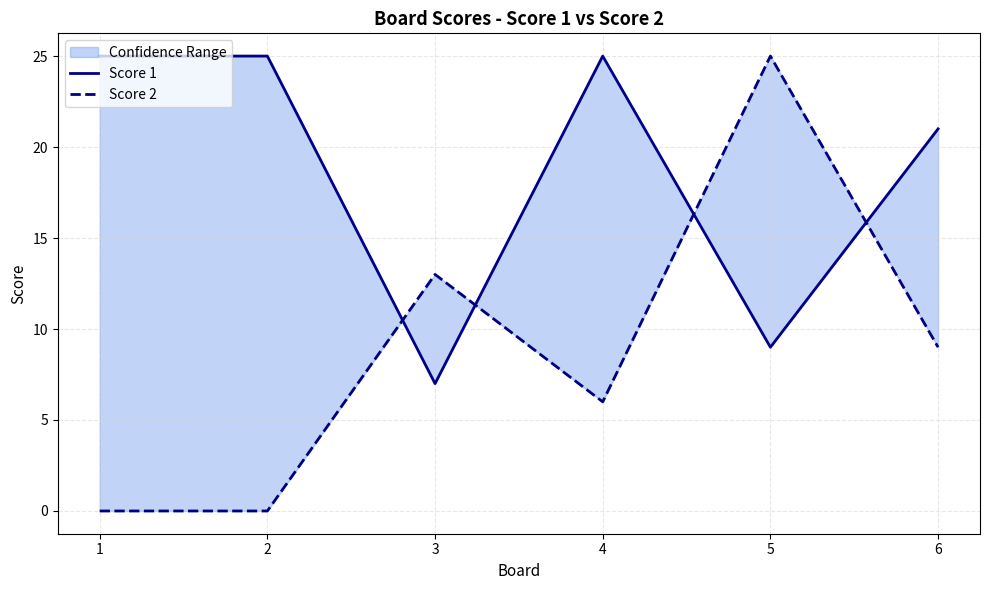

What is the difference between the highest and lowest values at 6?

12